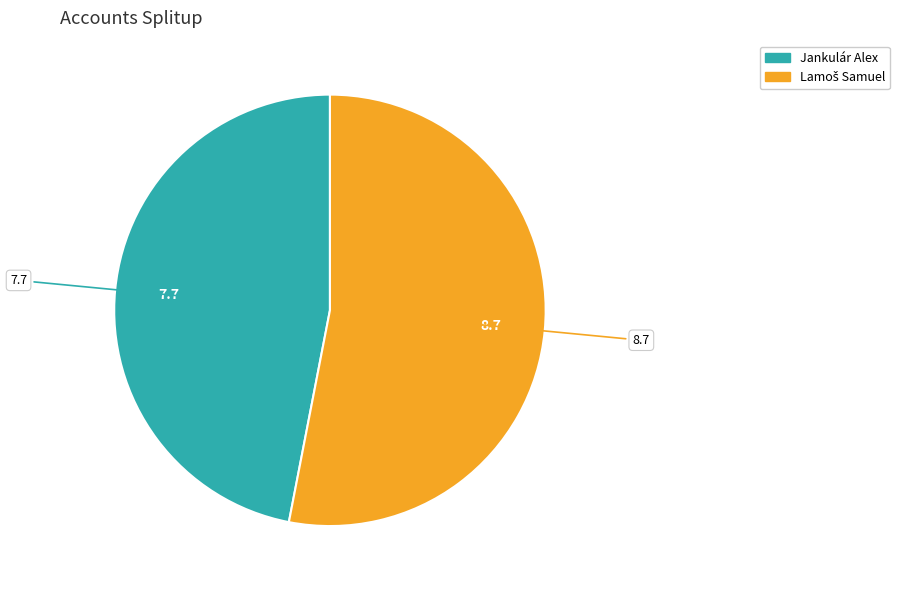

True or false: Jankulár Alex accounts for 47% of the total.

True